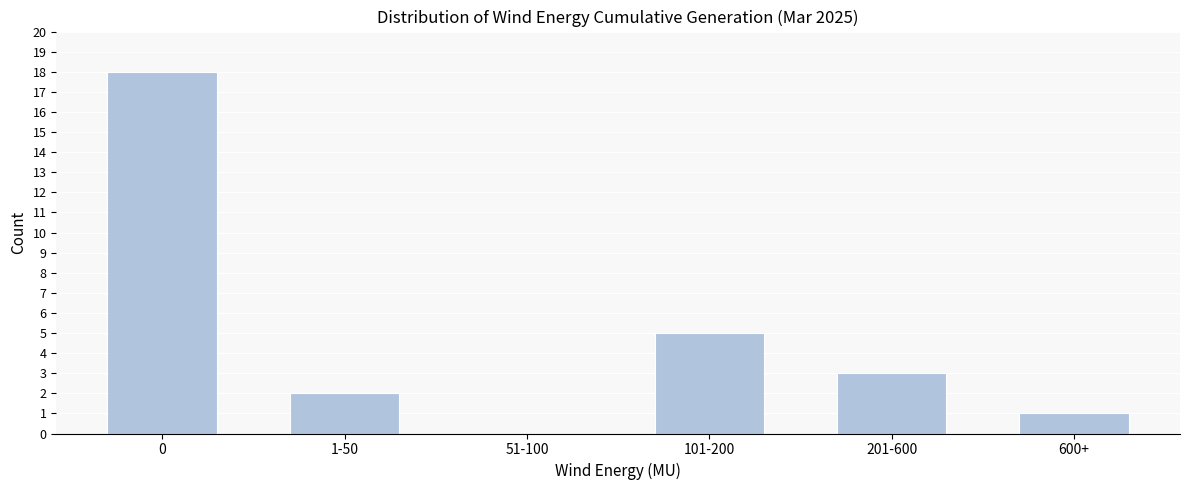

Reading left to right, what are all the values shown in this chart?

0=18	1-50=2	51-100=0	101-200=5	201-600=3	600+=1